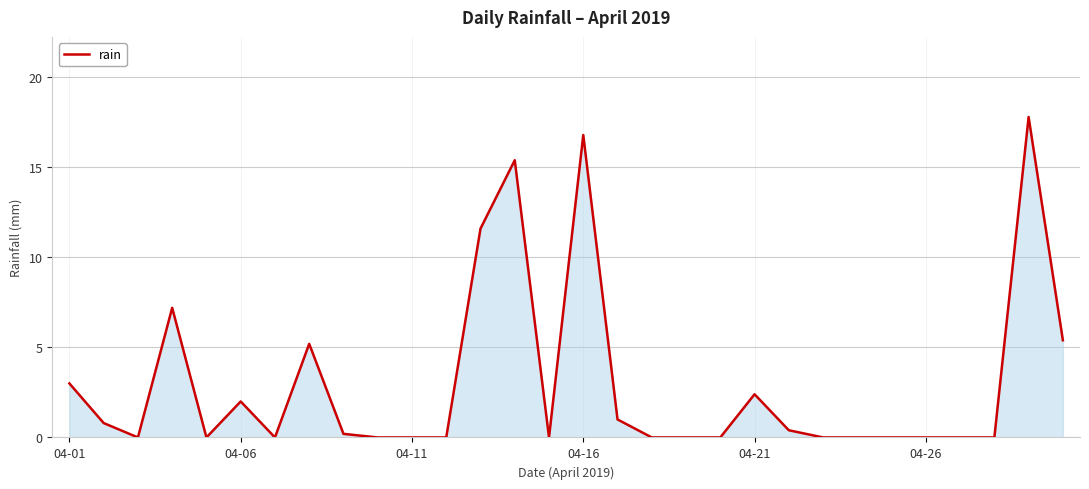

What is the greatest value displayed?

17.8